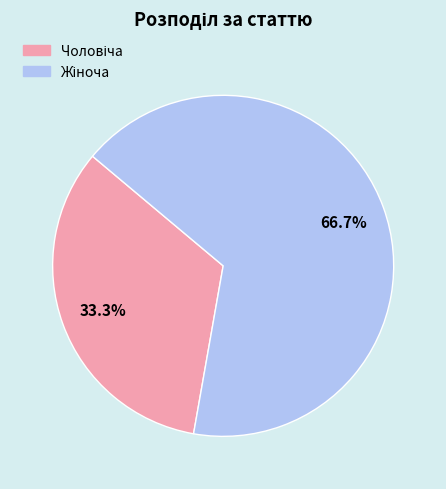

Is there a majority slice in this chart?

Yes